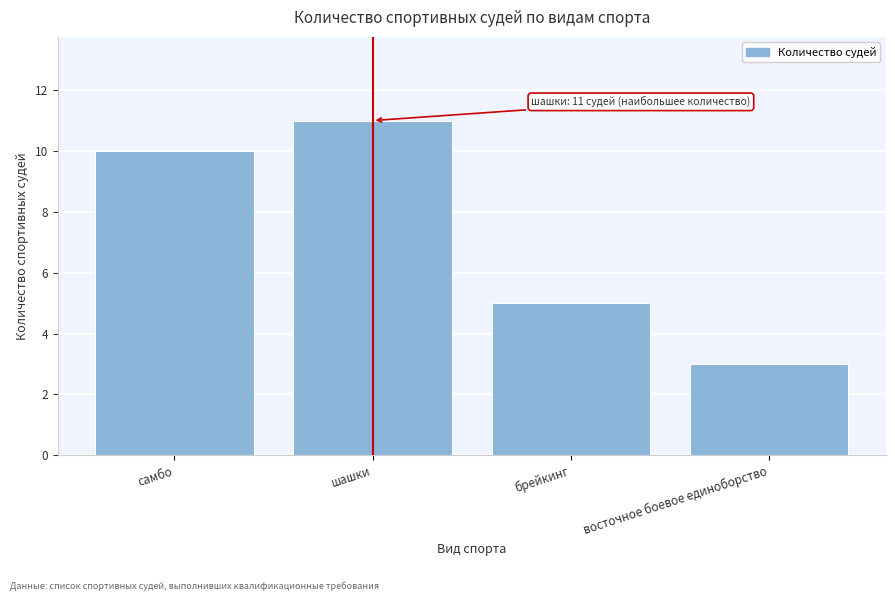

Reading left to right, transcribe all the data shown in this chart.

самбо=10	шашки=11	брейкинг=5	восточное боевое единоборство=3